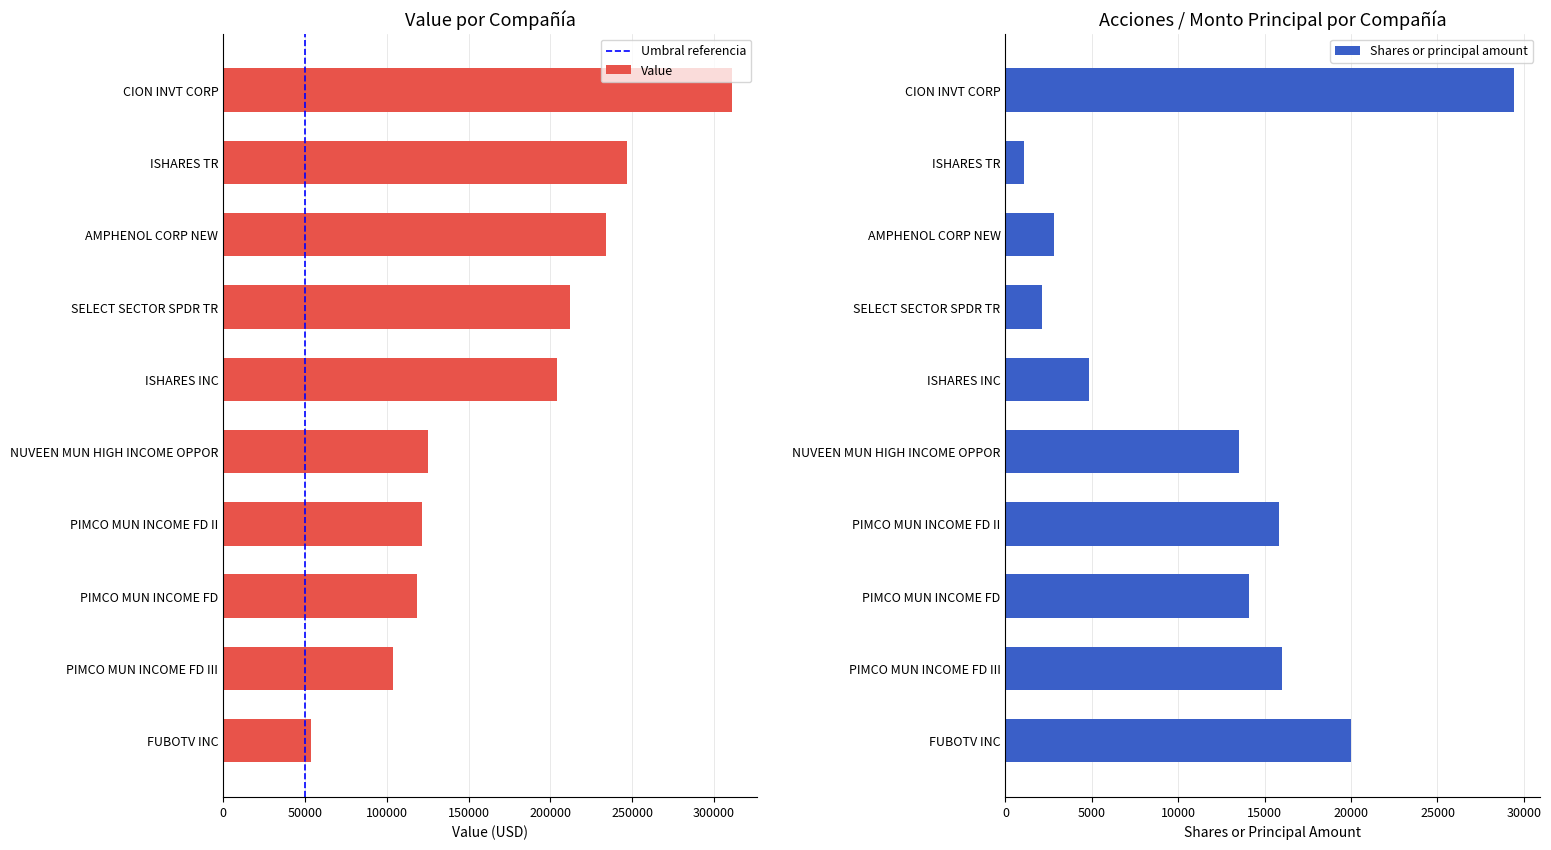

Reading left to right, what are all the values shown in this chart?

Value: 311117	246890	234164	212188	204019	125512	121671	118532	103572	53400
Shares or principal amount: 29434	1051	2788	2093	4830	13525	15822	14111	16008	20000